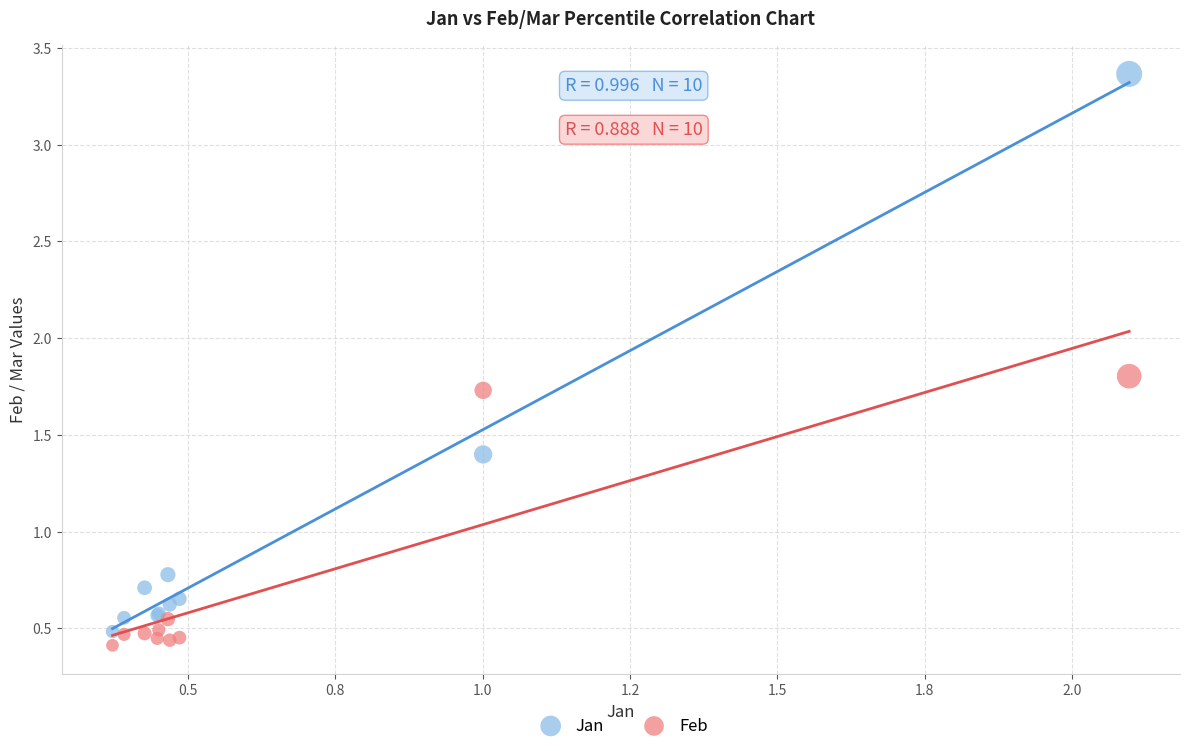

Which series has the largest Y range (max minus min)?

Jan